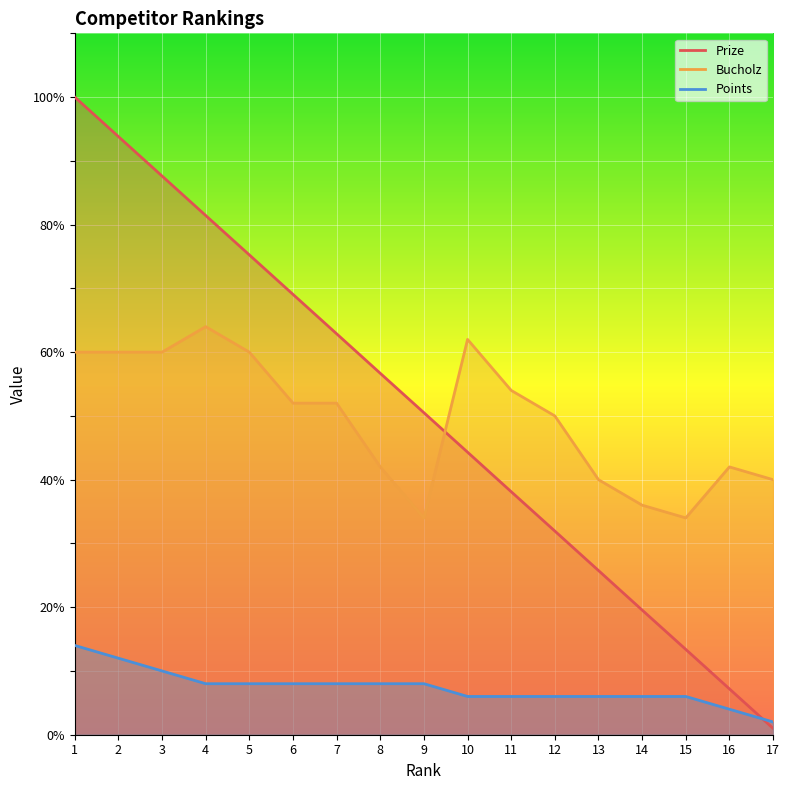

List the labels in order of Bucholz value, largest first.

4, 10, 1, 2, 3, 5, 11, 6, 7, 12, 8, 16, 13, 17, 14, 9, 15